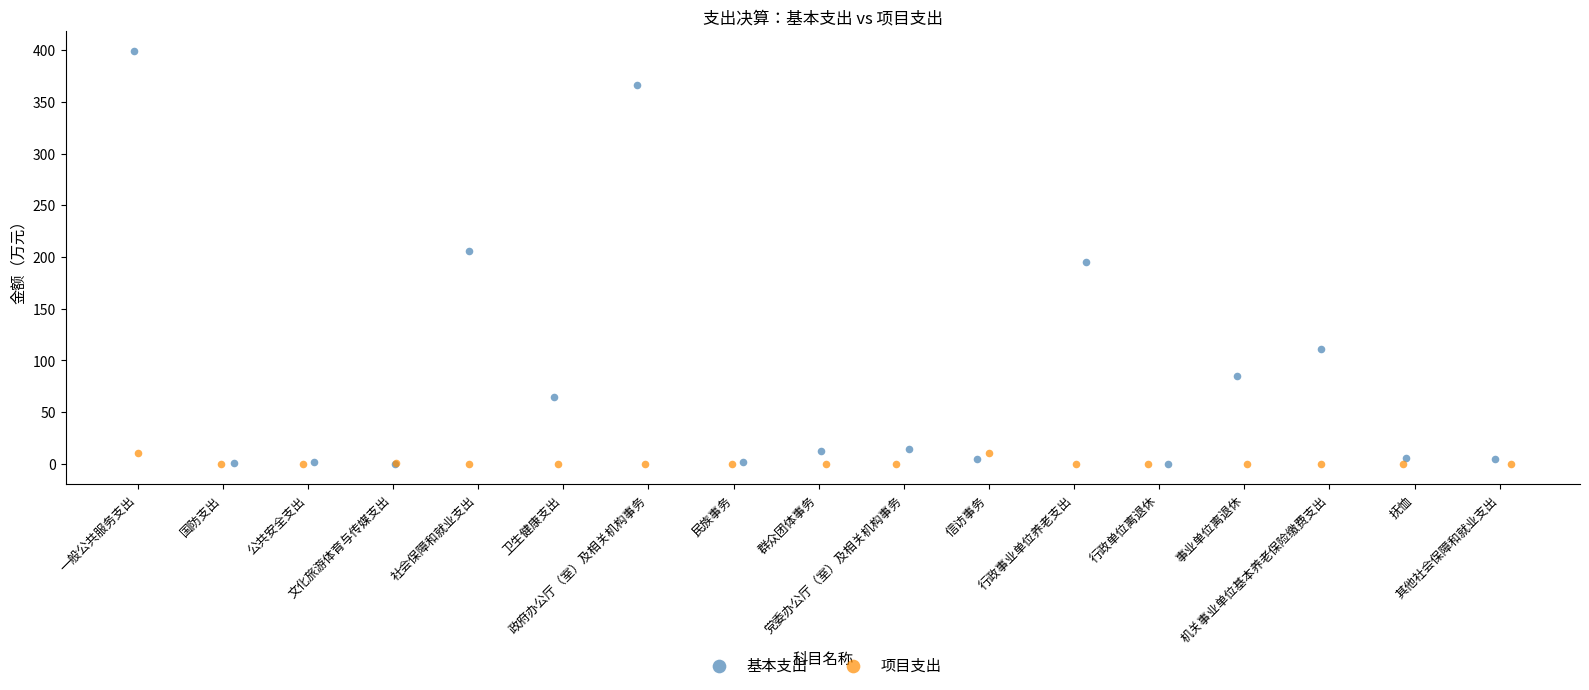

Which series has the largest Y range (max minus min)?

基本支出